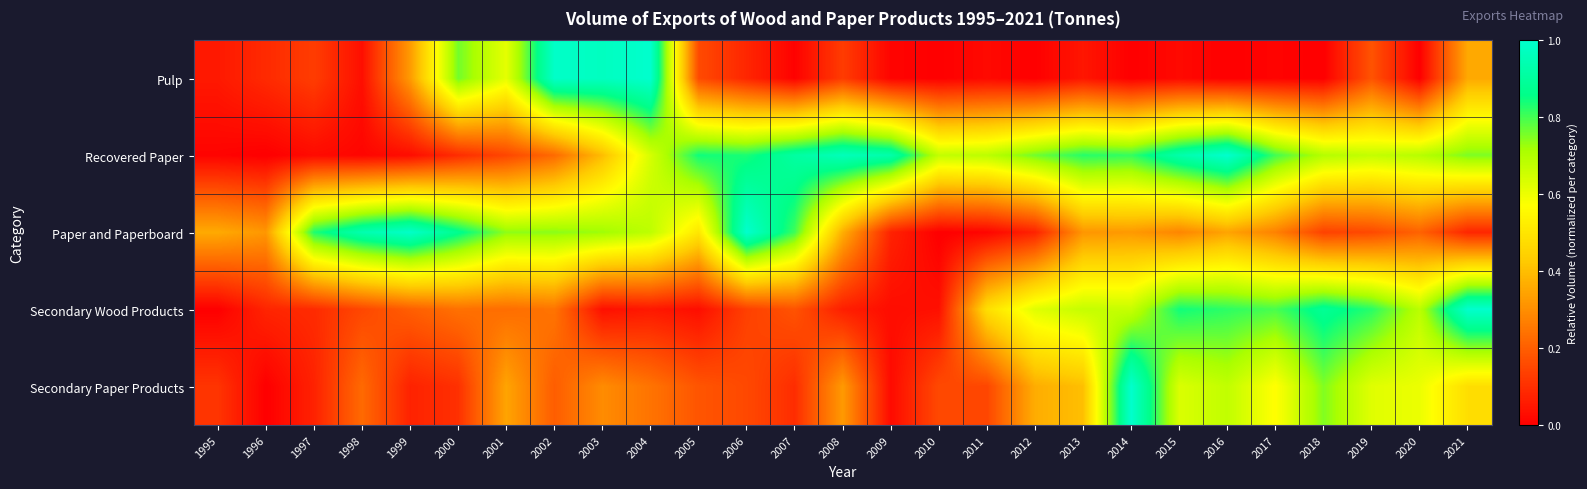

Which series has the largest total across all categories?

Recovered Paper